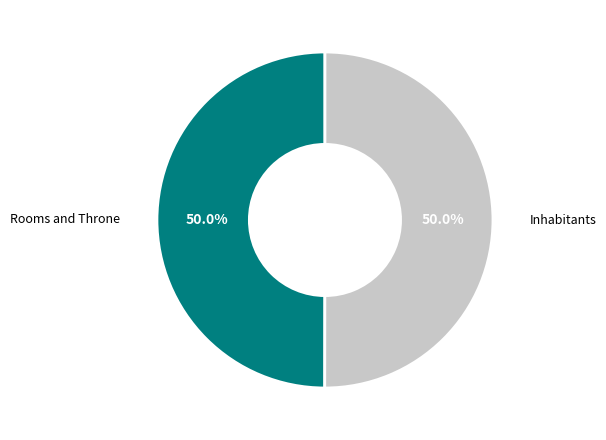

Approximately how many times larger is the value at Inhabitants compared to Rooms and Throne?

1.0